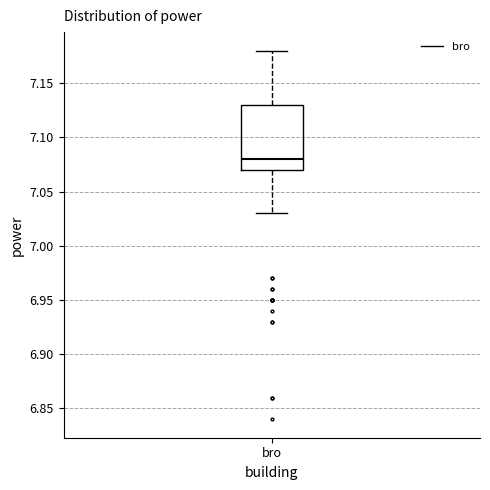

Transcribe this box plot: give where the median line is, the range the box spans, and where the two whiskers end, as read against the y-axis. The values are not printed on the chart, so give them approximately, as read against the axis.

median 7.08, box 7.07 to 7.13, whiskers 7.03 to 7.18